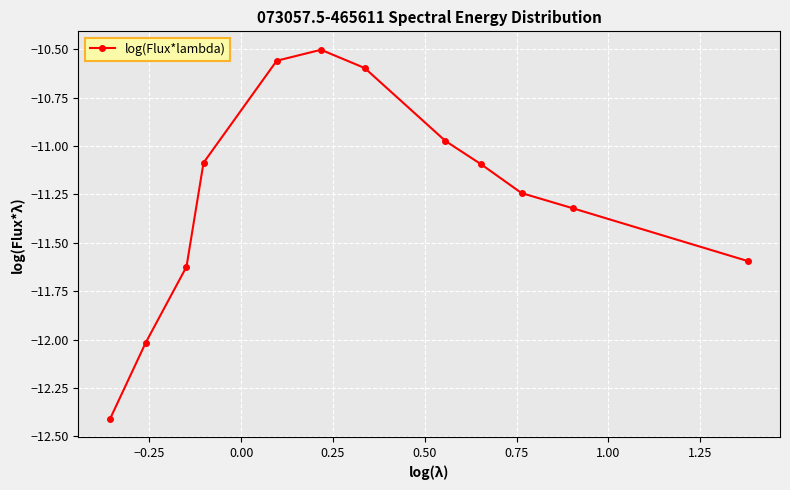

How many points are higher than both their immediate neighbors (excluding endpoints)?

1